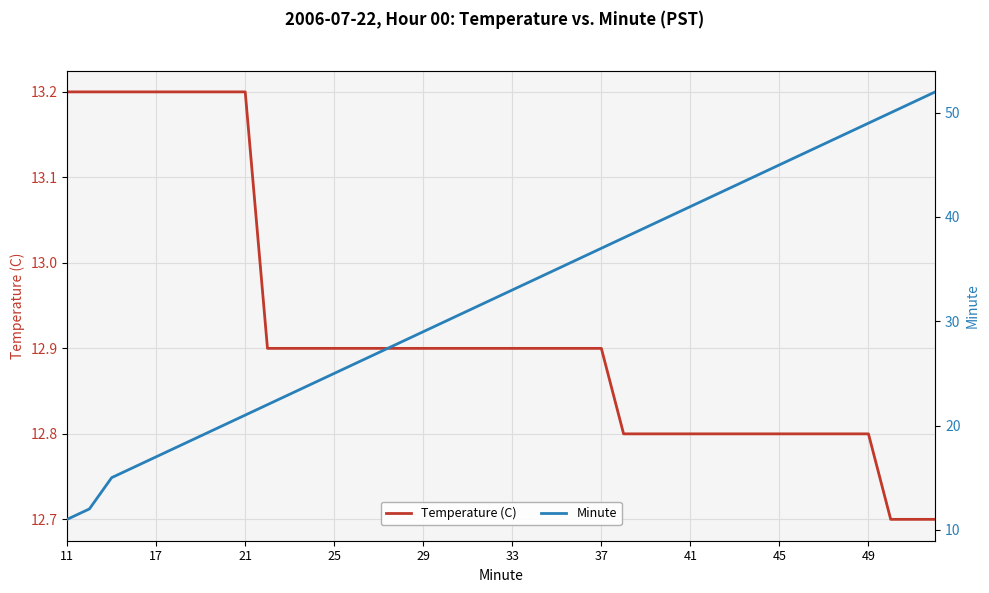

What is the value of the Minute point at the 11th from the left?

23.0